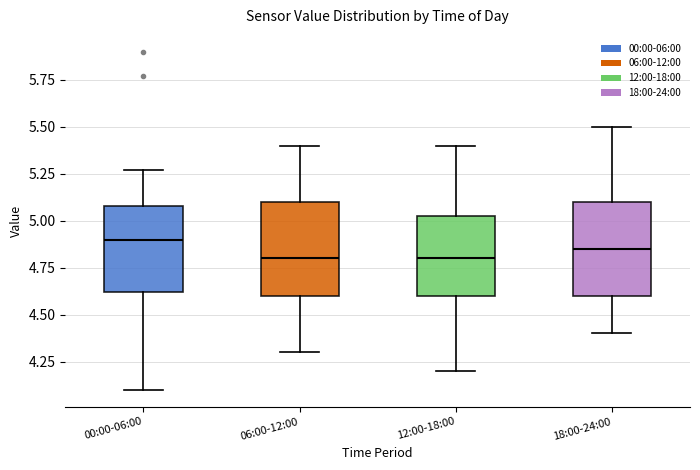

Reading left to right, read every box against the y-axis: the position of its median line, the range the box covers, and the ends of its whiskers. The values are not printed on the chart, so give them approximately, as read against the axis.

00:00-06:00: median 4.90, box 4.60 to 5.10, whiskers 4.10 to 5.25
06:00-12:00: median 4.80, box 4.60 to 5.10, whiskers 4.30 to 5.40
12:00-18:00: median 4.80, box 4.60 to 5.05, whiskers 4.20 to 5.40
18:00-24:00: median 4.85, box 4.60 to 5.10, whiskers 4.40 to 5.50